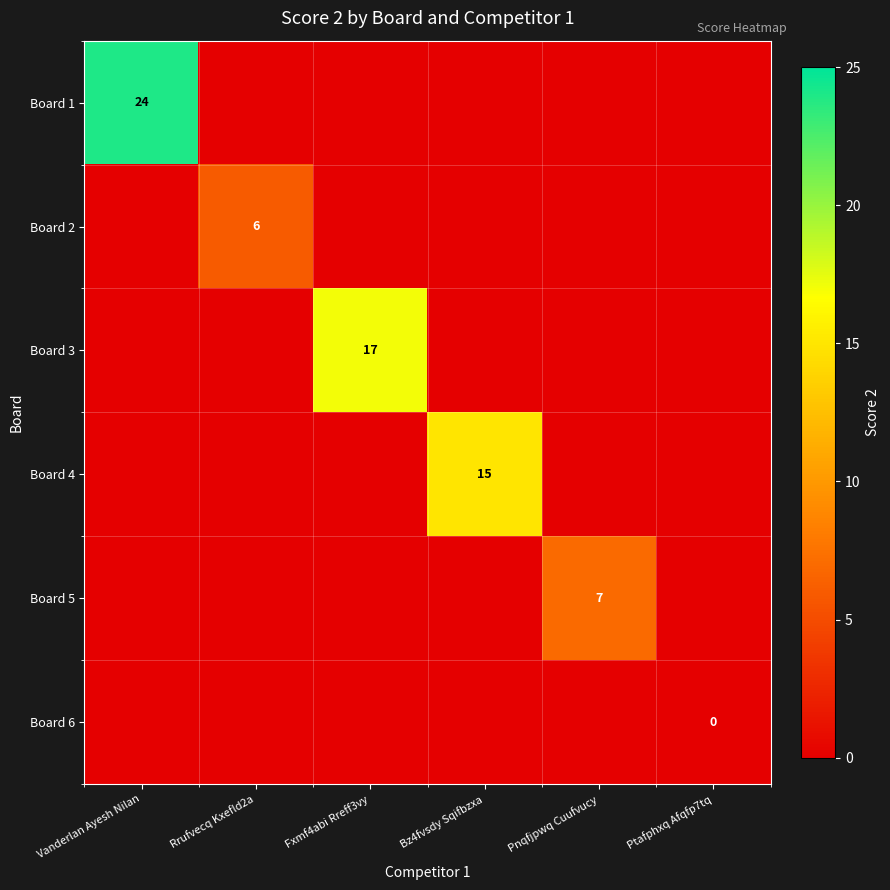

Is it true that Board 5 equals 7 at Pnqfjpwq Cuufvucy?

True